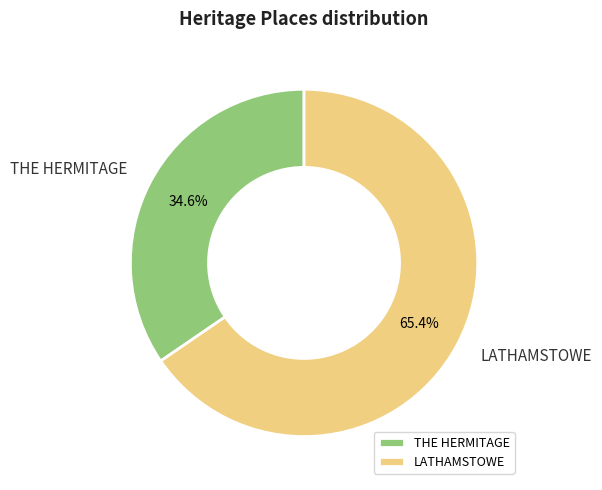

Count the number of slices in the pie.

2